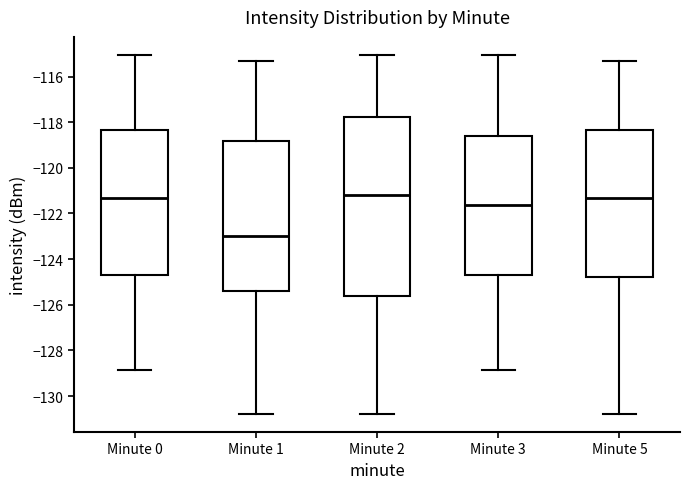

Reading left to right, transcribe this box plot: for each box, give where its median line is, the range the box spans, and where its two whiskers end, as read against the y-axis. The values are not printed on the chart, so give them approximately, as read against the axis.

Minute 0: median -121.4, box -124.6 to -118.4, whiskers -128.8 to -115.0
Minute 1: median -123.0, box -125.4 to -118.8, whiskers -130.8 to -115.2
Minute 2: median -121.2, box -125.6 to -117.8, whiskers -130.8 to -115.0
Minute 3: median -121.6, box -124.6 to -118.6, whiskers -128.8 to -115.0
Minute 5: median -121.4, box -124.8 to -118.4, whiskers -130.8 to -115.2